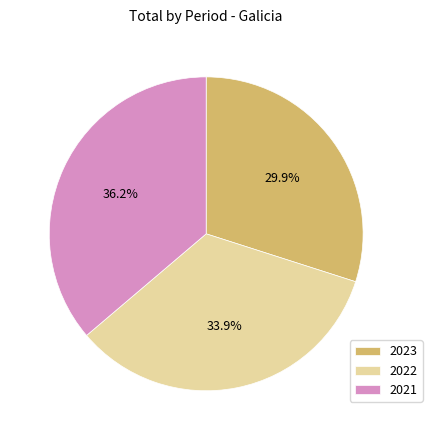

What is the smallest slice in the pie chart?

2023